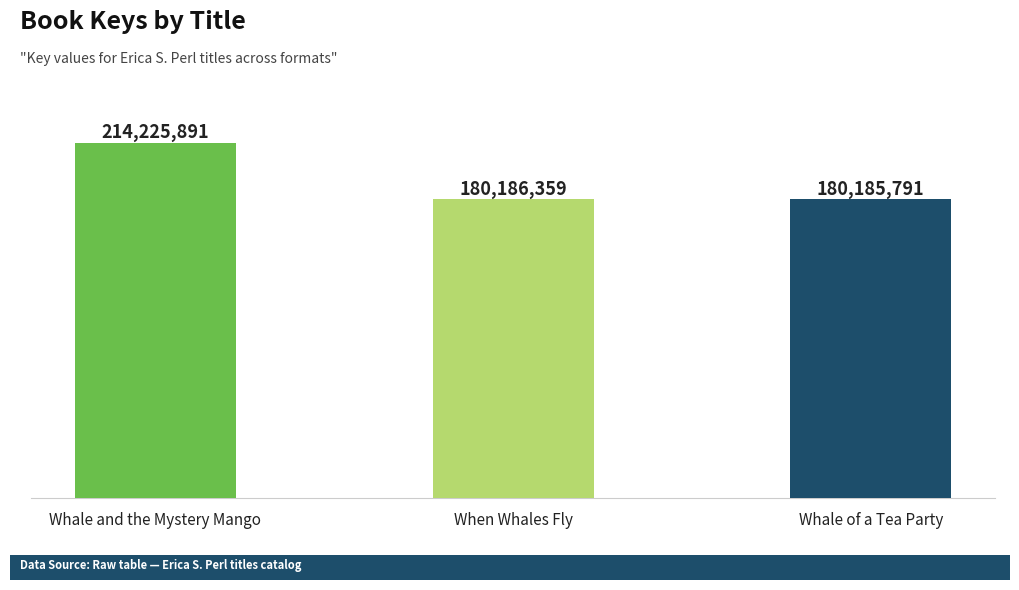

Are the bars horizontal?

No